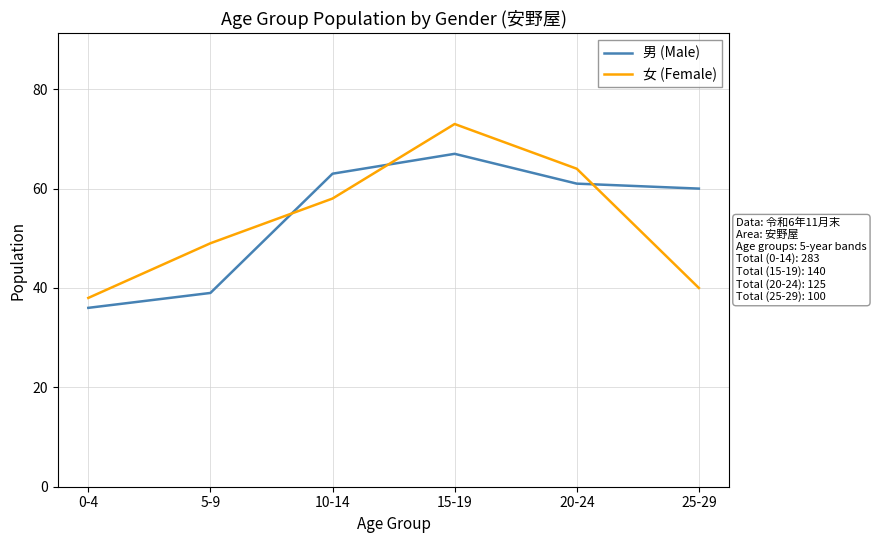

What position from the left is 20-24?

5